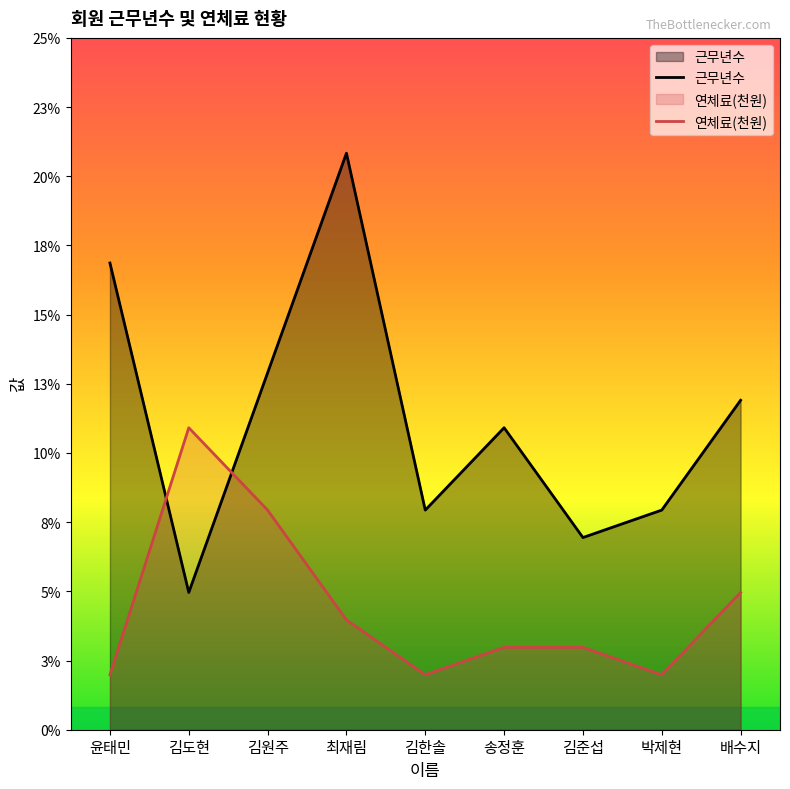

Between which two adjacent categories do 근무년수 and 연체료 first intersect?

윤태민 and 김도현